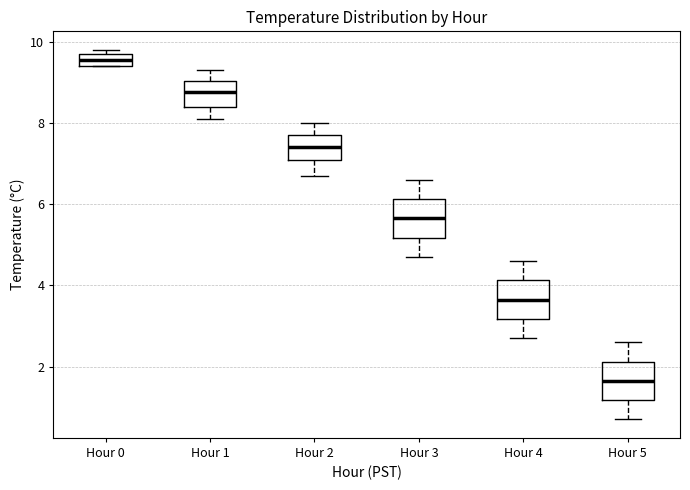

Where does the median line of the box for Hour 1 sit on the y-axis? The values are not printed on the chart, so give them approximately, as read against the axis.

8.8